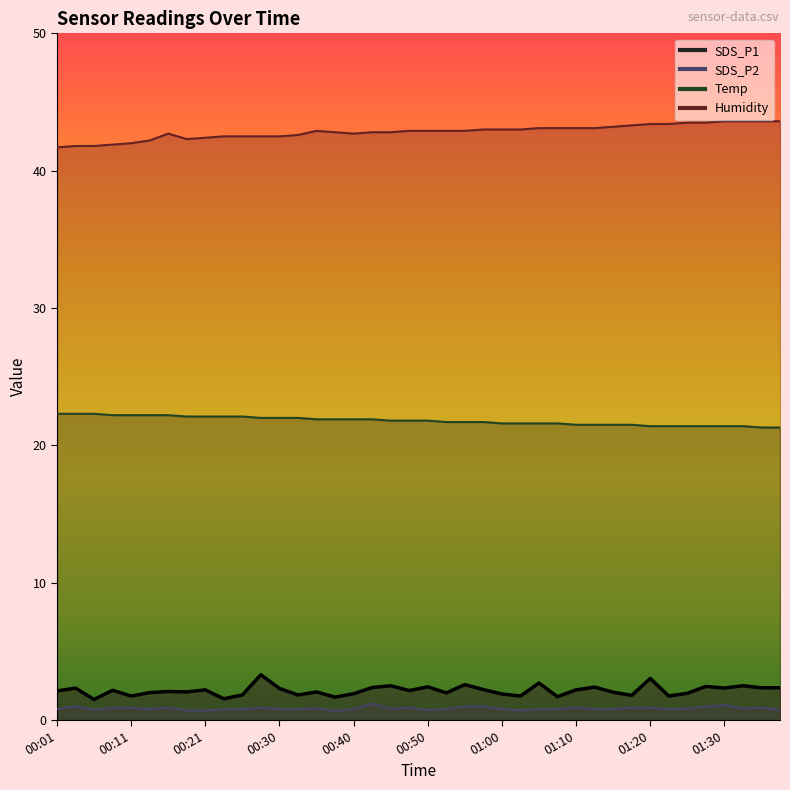

Which series has the largest range (max minus min)?

Humidity